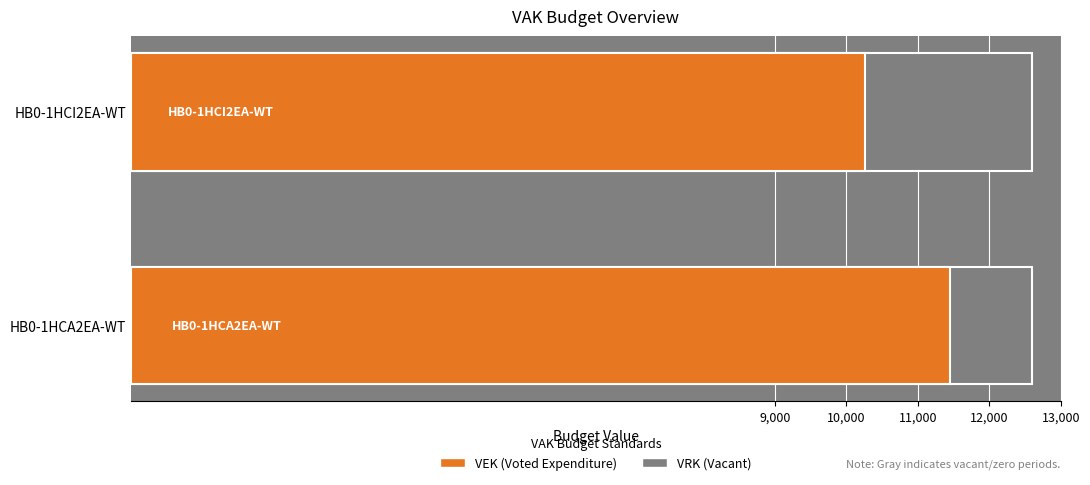

Which series has the largest total across all categories?

VEK